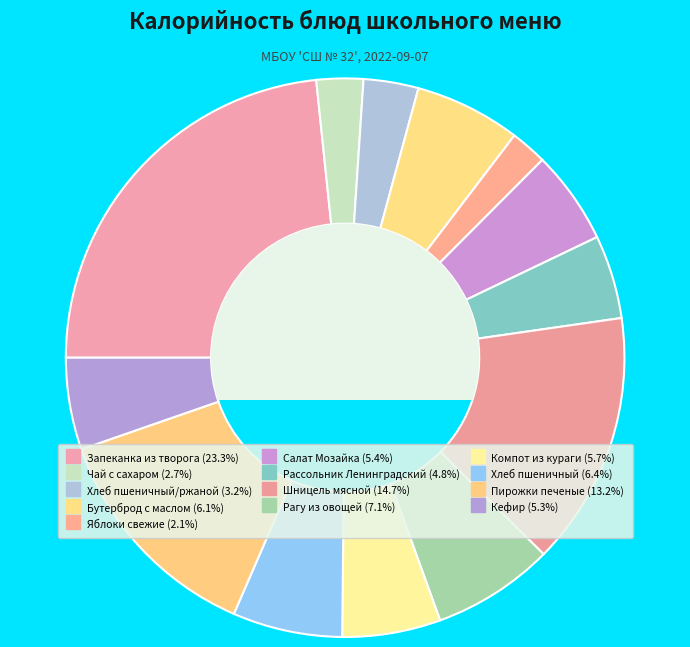

How many slices are in this pie chart?

13